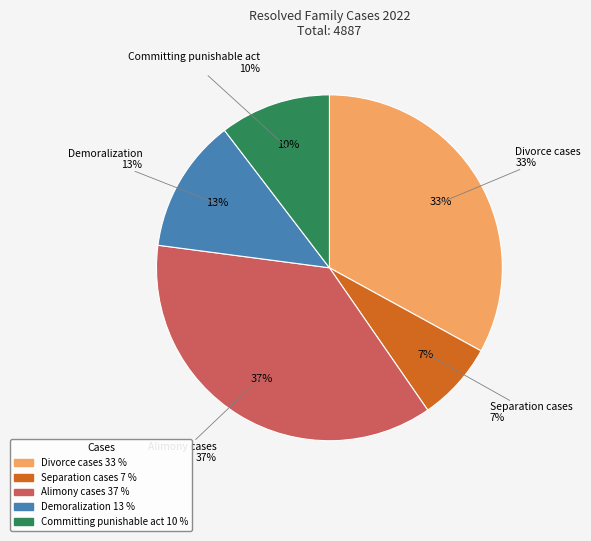

Which category has the smallest portion of the pie?

Separation cases